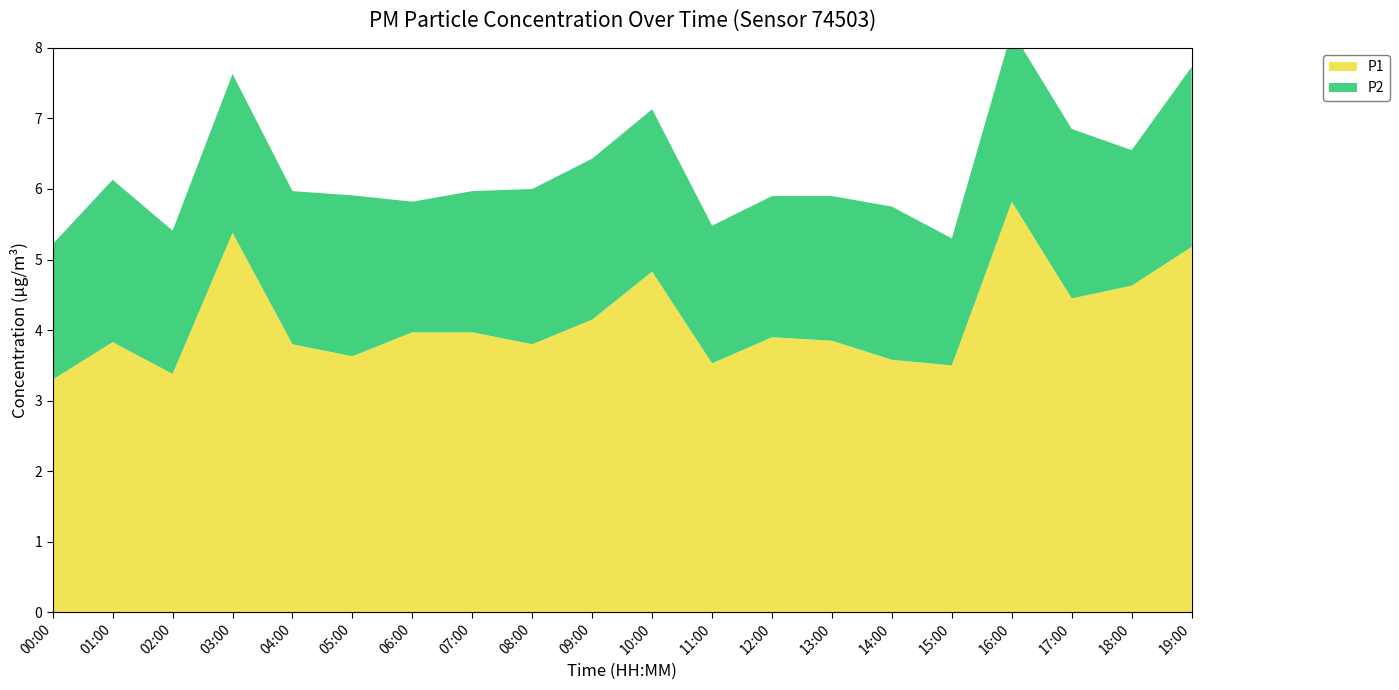

Reading left to right, list all the values displayed in this chart.

P1: 00:00=3.3	01:00=3.8	02:00=3.4	03:00=5.4	04:00=3.8	05:00=3.6	06:00=4.0	07:00=4.0	08:00=3.8	09:00=4.2	10:00=4.8	11:00=3.5	12:00=3.9	13:00=3.9	14:00=3.6	15:00=3.5	16:00=5.8	17:00=4.5	18:00=4.6	19:00=5.2
P2: 00:00=1.9	01:00=2.3	02:00=2.0	03:00=2.2	04:00=2.2	05:00=2.3	06:00=1.9	07:00=2.0	08:00=2.2	09:00=2.3	10:00=2.3	11:00=1.9	12:00=2.0	13:00=2.0	14:00=2.2	15:00=1.8	16:00=2.4	17:00=2.4	18:00=1.9	19:00=2.5